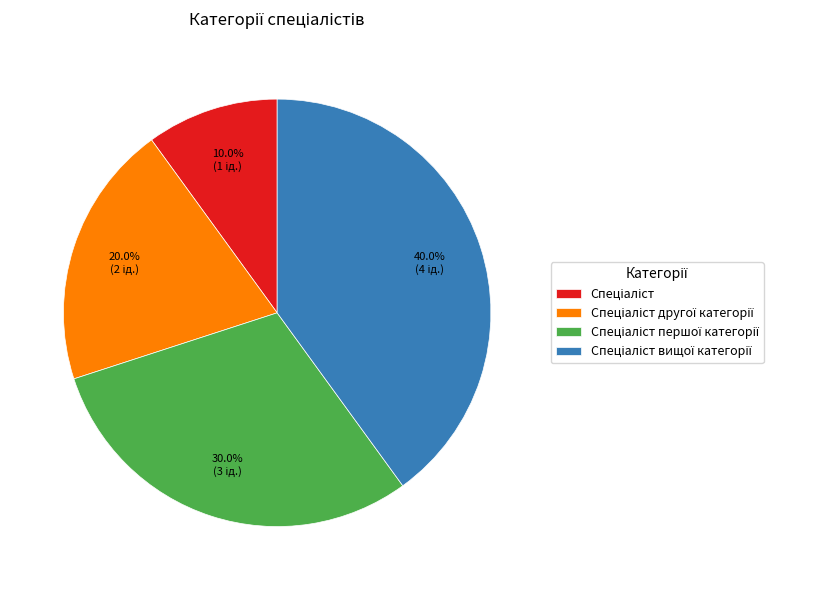

Does any single category account for the majority?

No